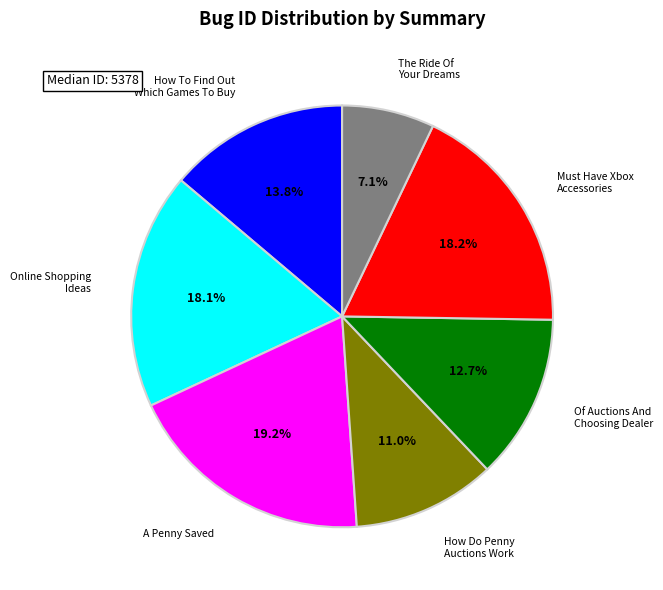

Which has a higher value, A Penny Saved or How Do Penny Auctions Work?

A Penny Saved